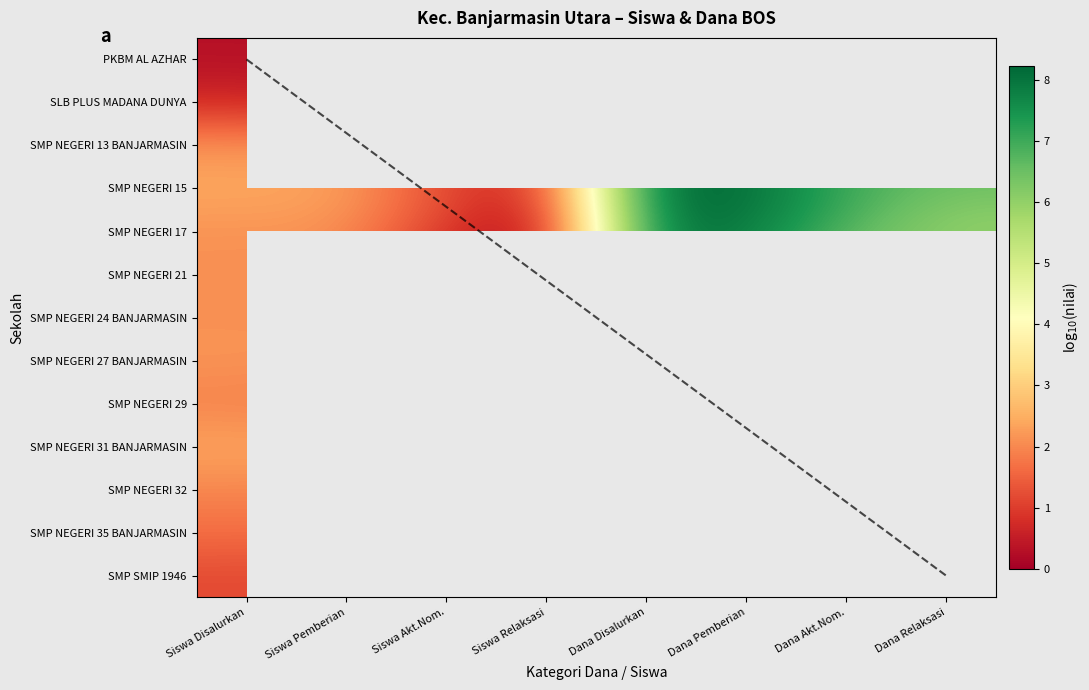

Between Siswa Relaksasi and Dana Disalurkan, which series saw the biggest shift?

SMP NEGERI 17